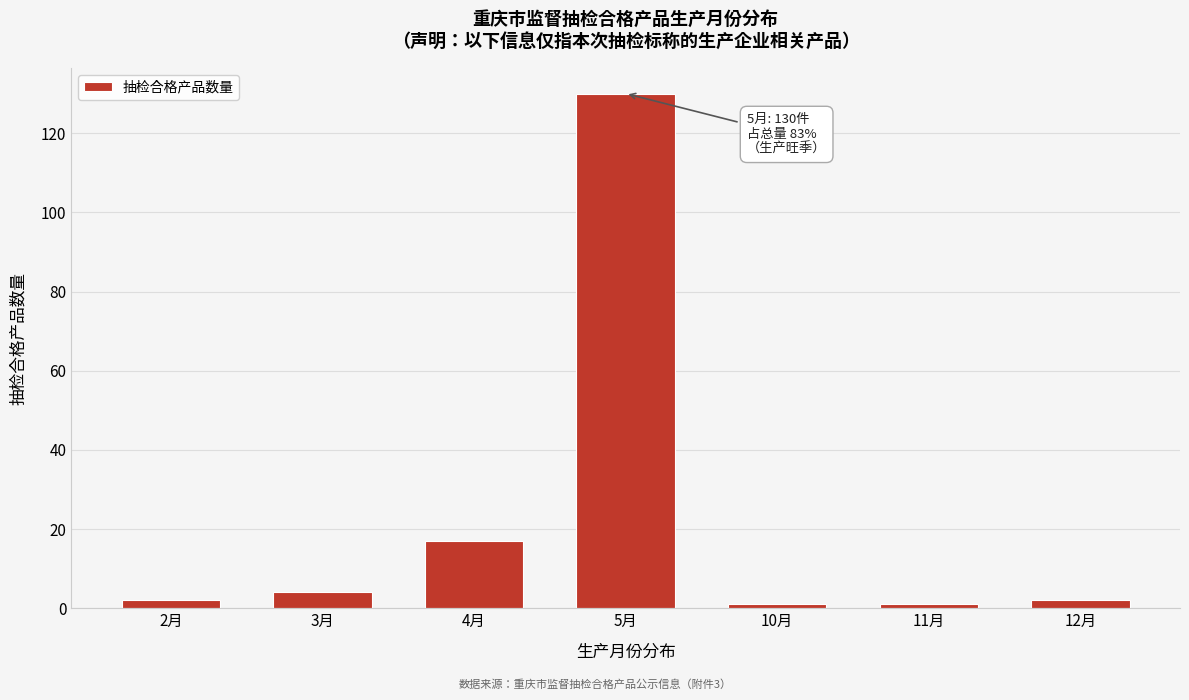

Reading right to left, list all the values displayed in this chart.

2	1	1	130	17	4	2